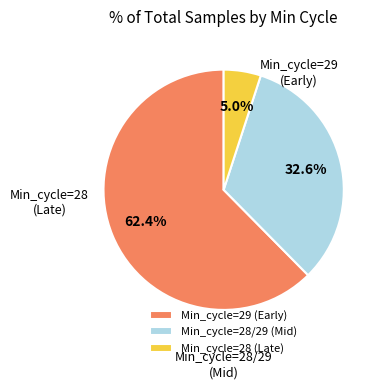

What is the ratio of the value at Min_cycle=29 (Early) to the value at Min_cycle=28/29 (Mid)?

1.9